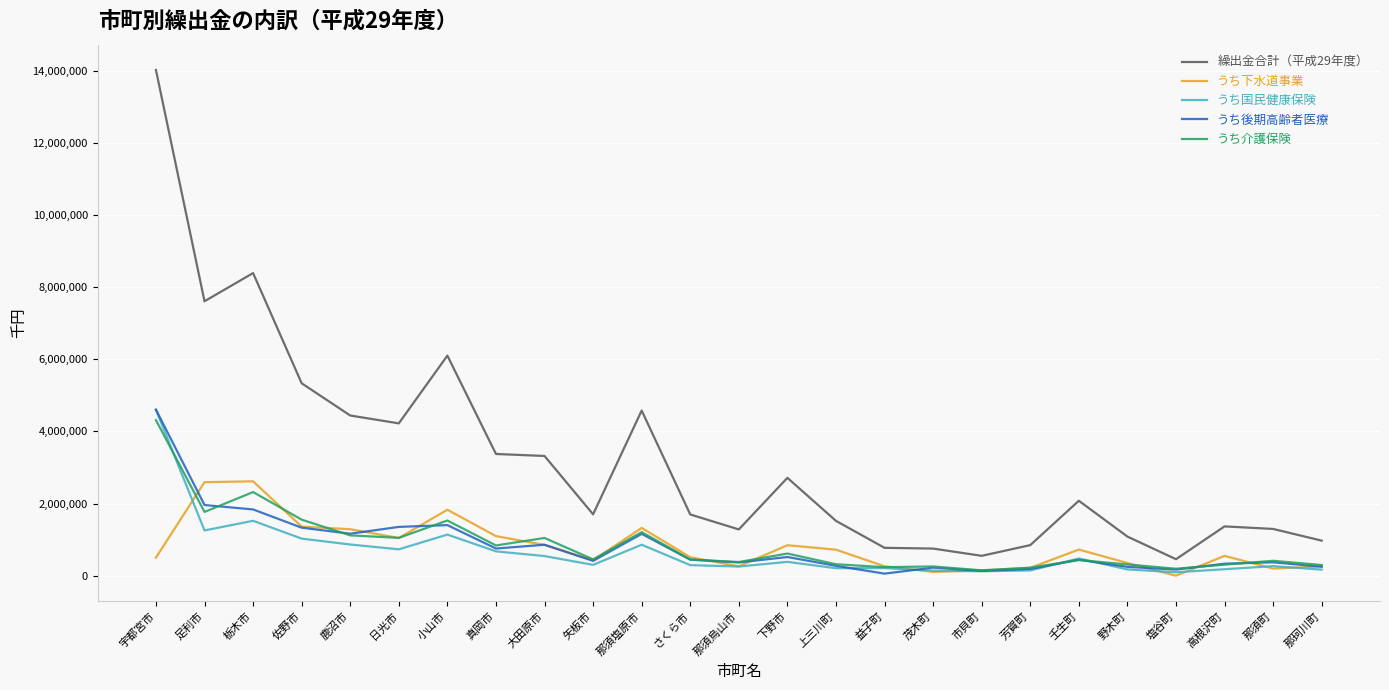

What is the difference between the maximum and minimum values in the うち国民健康保険 series?

4505211